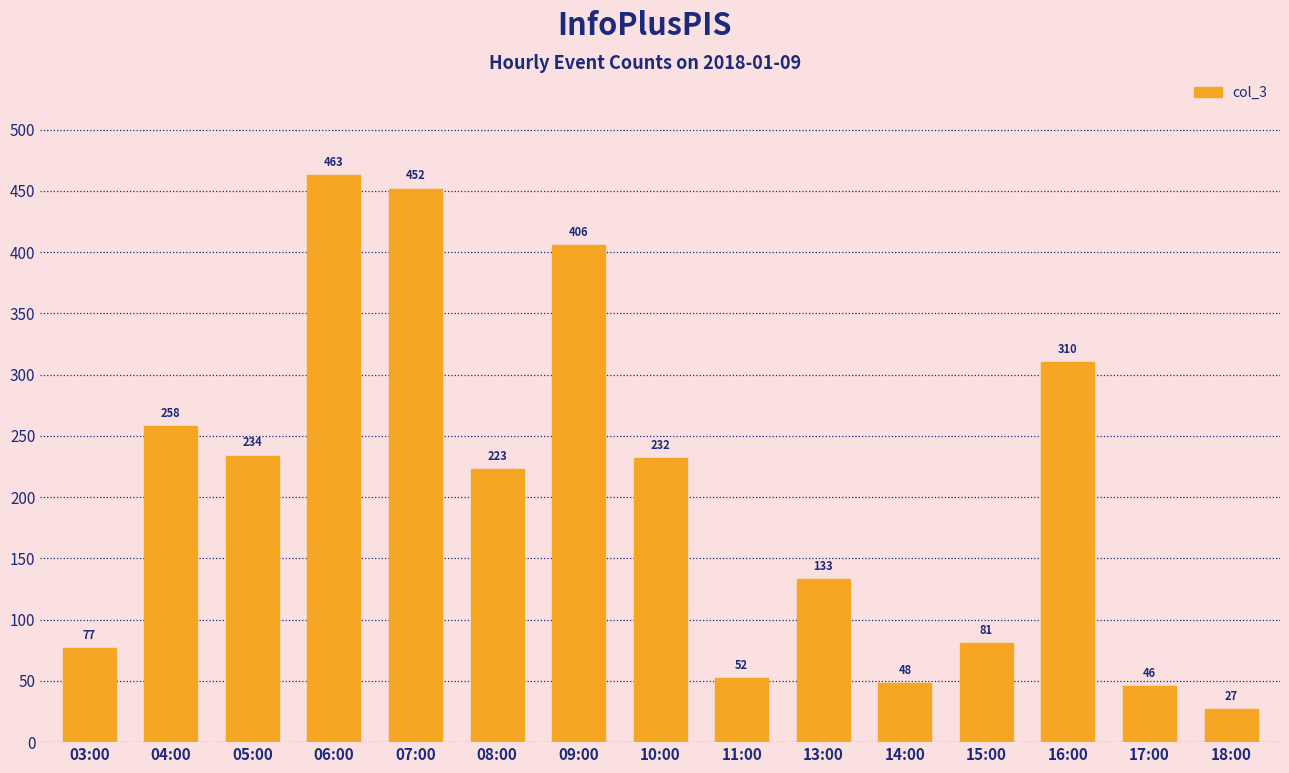

How many values are below 223?

7